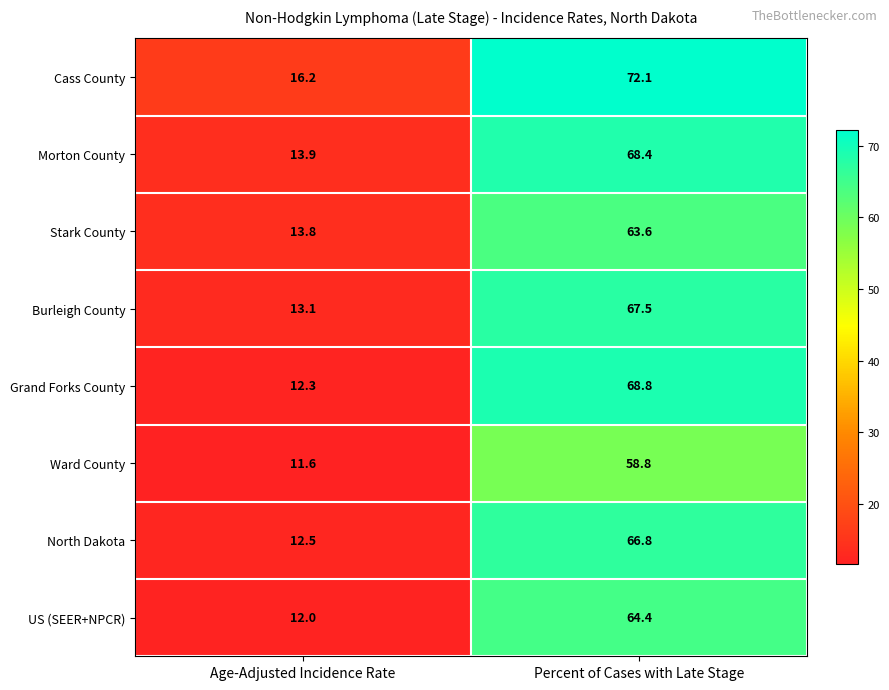

Rank the series at Percent of Cases with Late Stage from highest to lowest value.

Cass County, Grand Forks County, Morton County, Burleigh County, North Dakota, US (SEER+NPCR), Stark County, Ward County